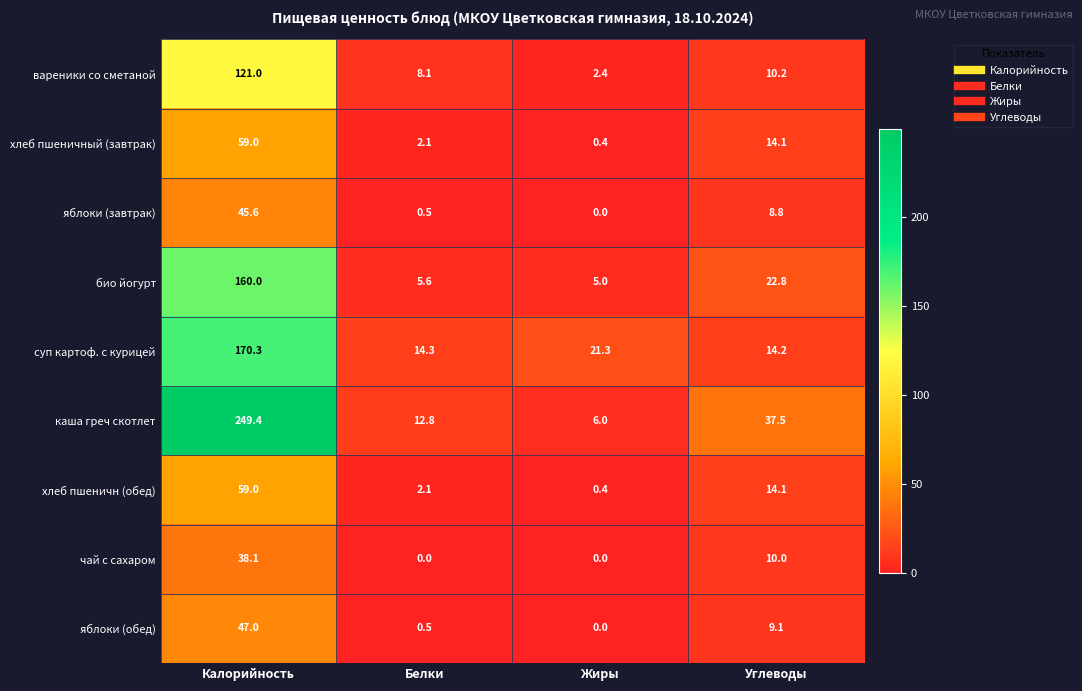

Where does the каша греч скотлет series first go above 37?

Калорийность